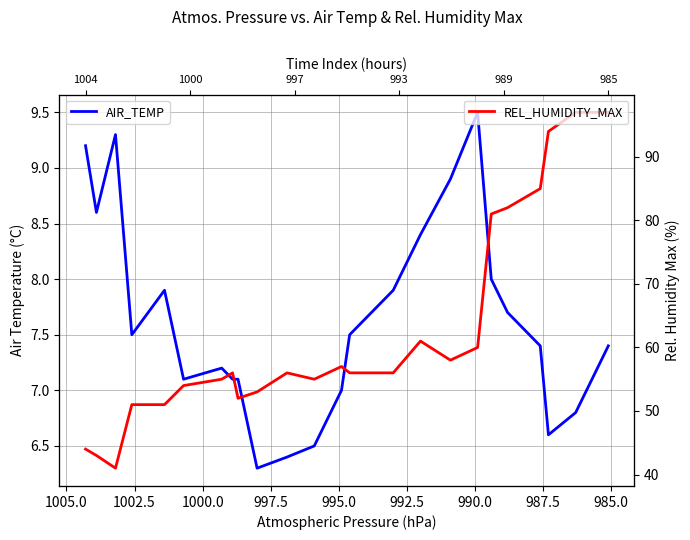

Is it true that AIR_TEMP equals 11.8 at 985.0?

False